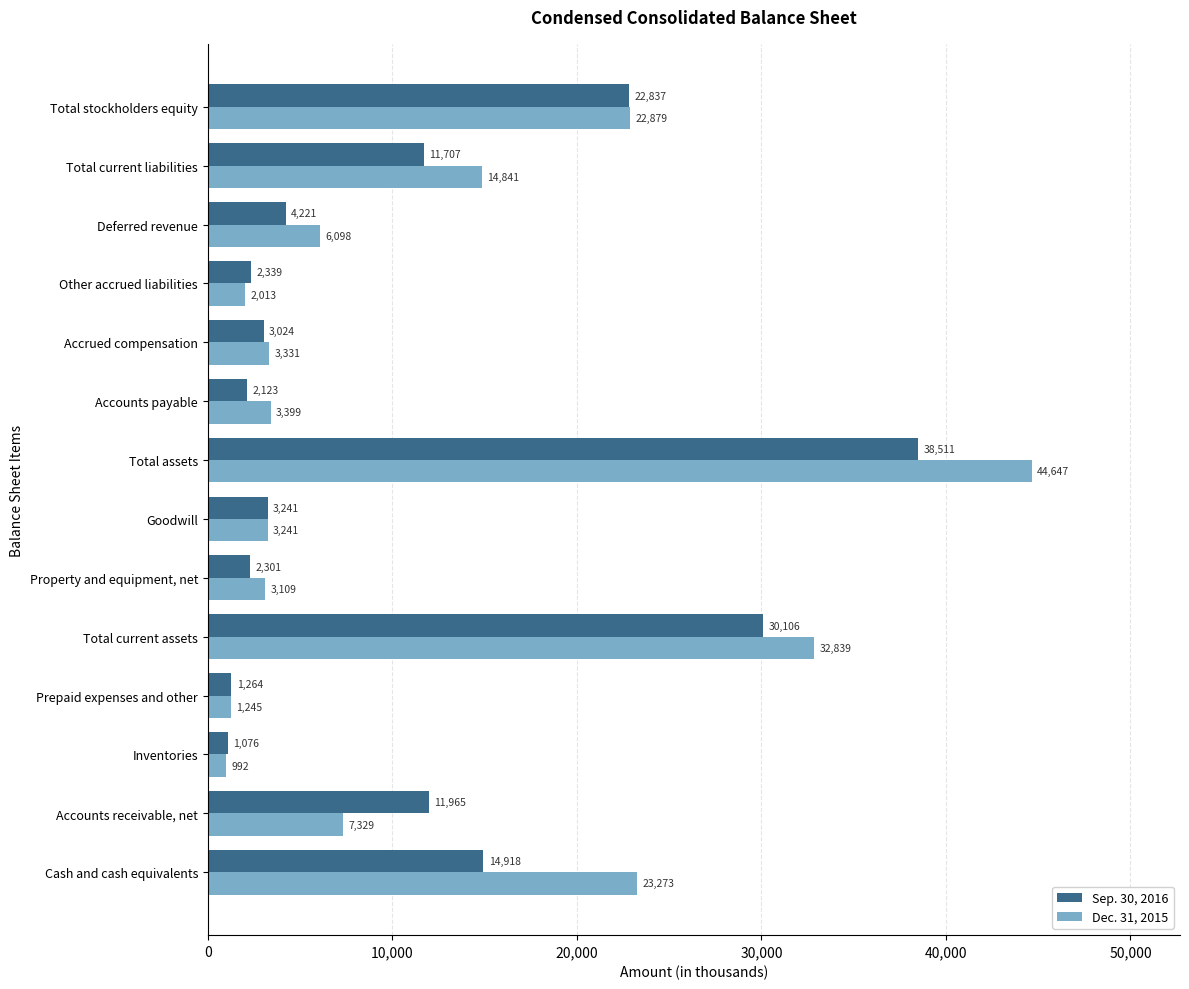

Is it true that Dec. 31, 2015 equals 23273 at Cash and cash equivalents?

True